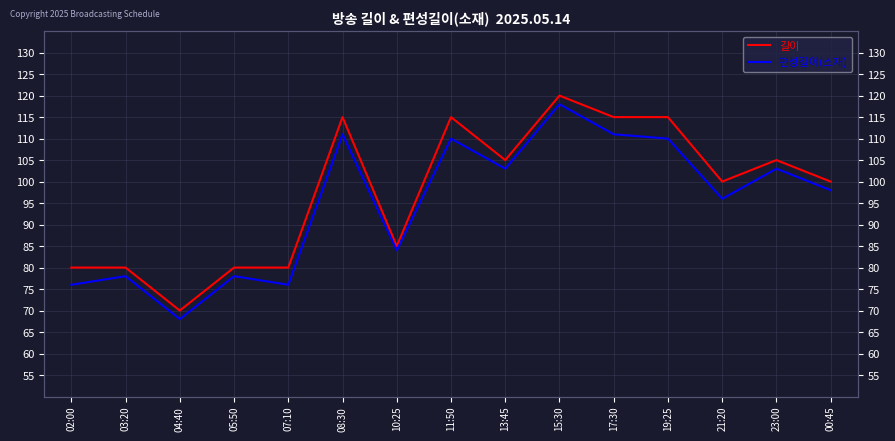

Reading left to right, transcribe all the data shown in this chart.

길이: 02:00=80	03:20=80	04:40=70	05:50=80	07:10=80	08:30=115	10:25=85	11:50=115	13:45=105	15:30=120	17:30=115	19:25=115	21:20=100	23:00=105	00:45=100
편성길이(소재): 02:00=76	03:20=78	04:40=68	05:50=78	07:10=76	08:30=111	10:25=84	11:50=110	13:45=103	15:30=118	17:30=111	19:25=110	21:20=96	23:00=103	00:45=98